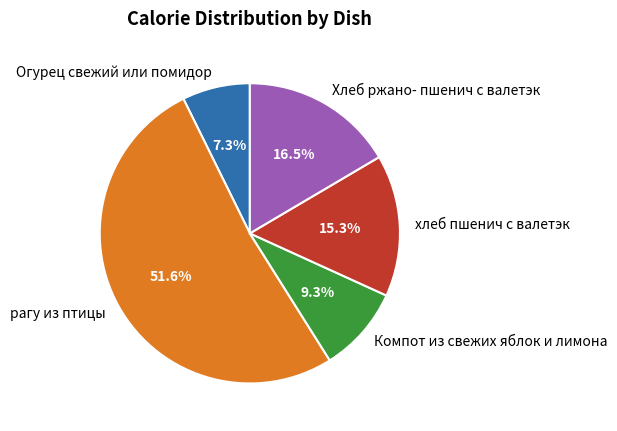

Which slice is the smallest?

Огурец свежий или помидор